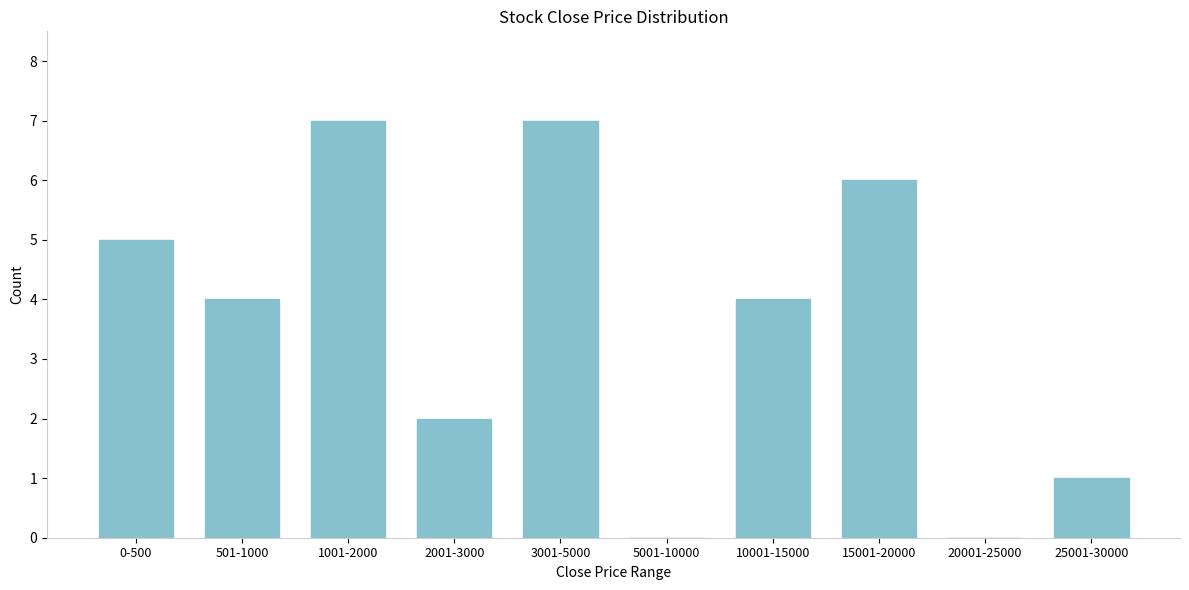

Reading left to right, list all the values displayed in this chart.

0-500=5	501-1000=4	1001-2000=7	2001-3000=2	3001-5000=7	5001-10000=0	10001-15000=4	15001-20000=6	20001-25000=0	25001-30000=1